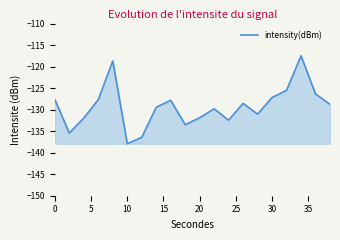

What is the difference between the maximum and minimum values?

20.4